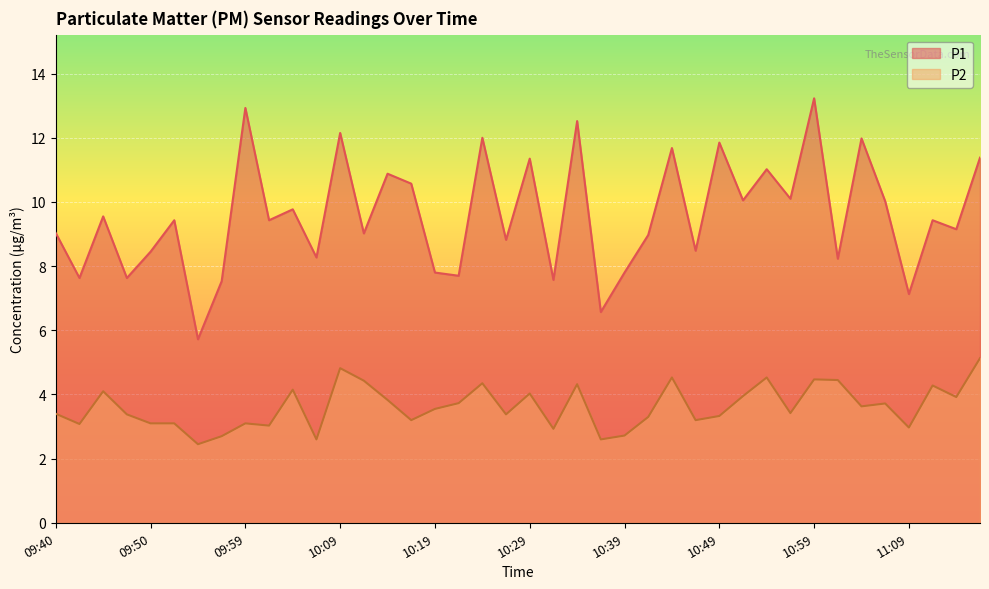

True or false: P1 and P2 intersect in this chart.

False